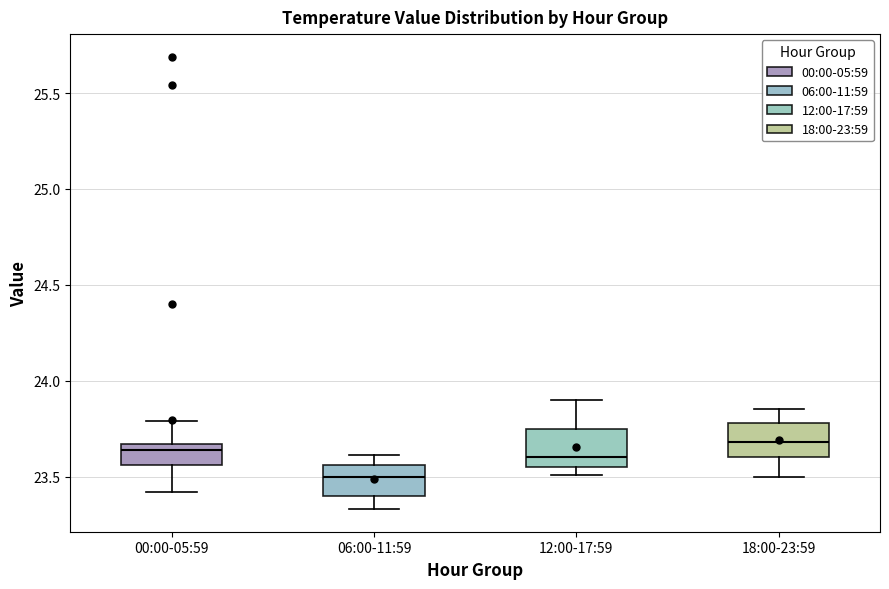

Reading left to right, transcribe this box plot: for each box, give where its median line is, the range the box spans, and where its two whiskers end, as read against the y-axis. The values are not printed on the chart, so give them approximately, as read against the axis.

00:00-05:59: median 23.65 (just below the box's upper edge), box 23.55 to 23.65, whiskers 23.40 to 23.80
06:00-11:59: median 23.50, box 23.40 to 23.55, whiskers 23.35 to 23.60
12:00-17:59: median 23.60, box 23.55 to 23.75, whiskers 23.50 to 23.90
18:00-23:59: median 23.70, box 23.60 to 23.80, whiskers 23.50 to 23.85